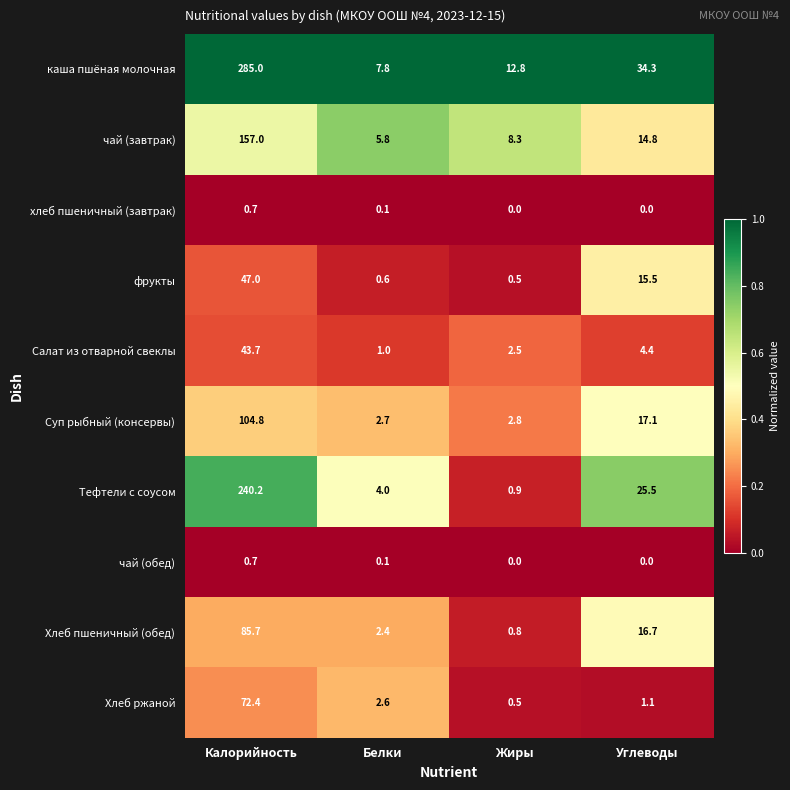

The value of хлеб пшеничный (завтрак) at Калорийность is 0.7. True or false?

True